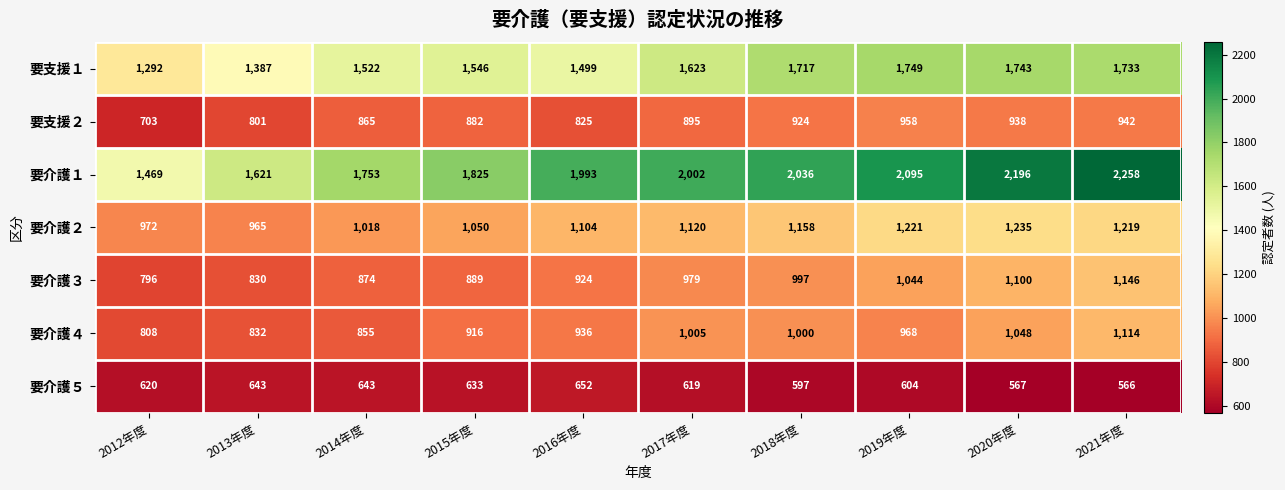

What is the approximate value of 要支援２ at 2016年度, to the nearest 5?

825